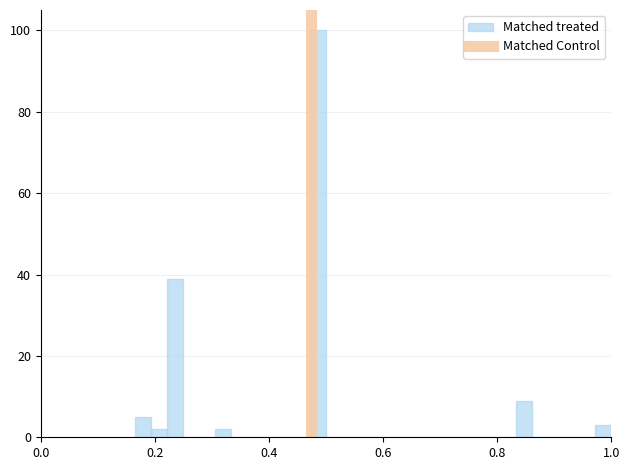

Around what value on the x-axis is the tallest bar? Give the approximate position of its centre, as read against the axis.

0.48